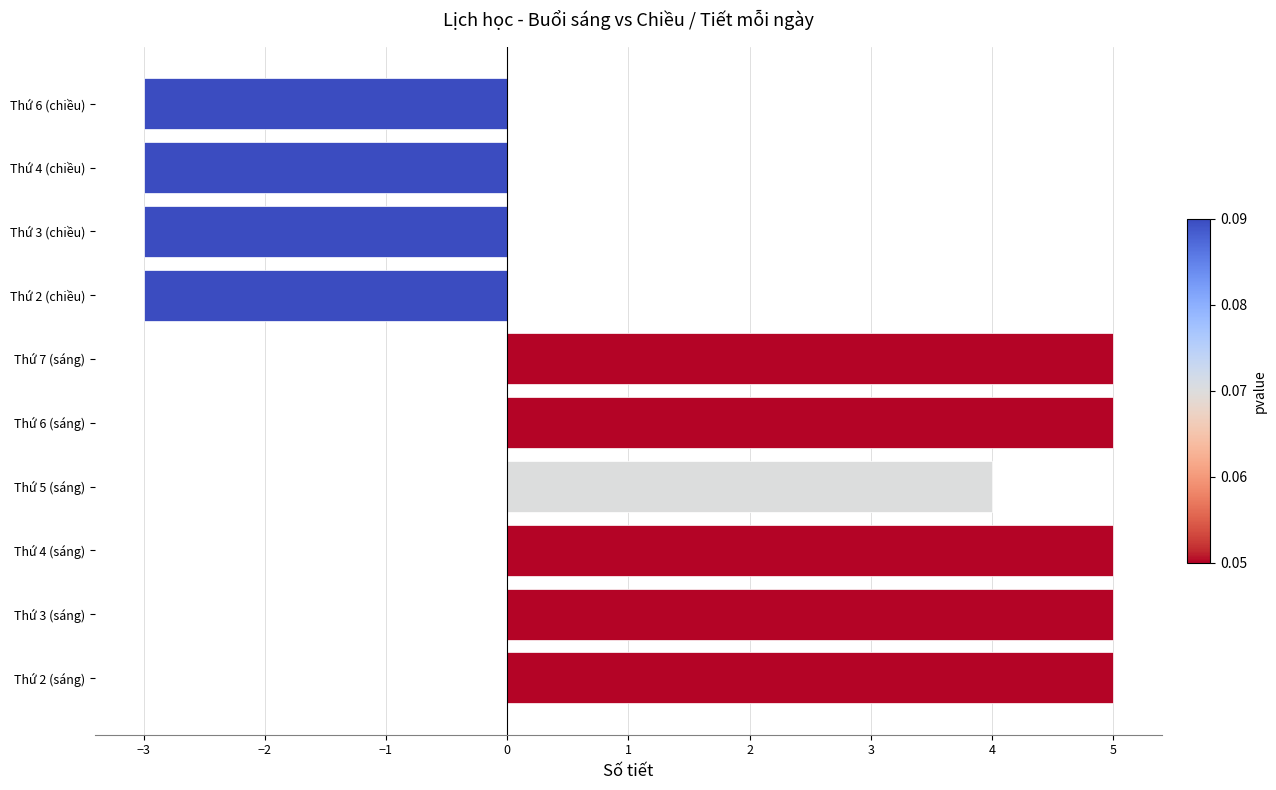

What is the change in value from Thứ 2 (sáng) to Thứ 4 (chiều)?

-8